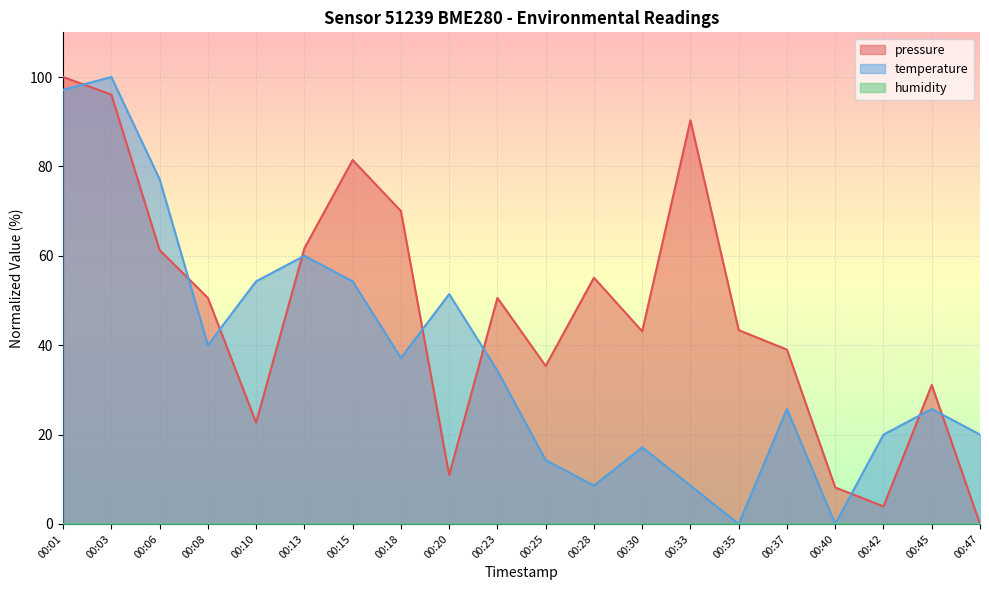

What is the total value across all series at 00:03?

196.1